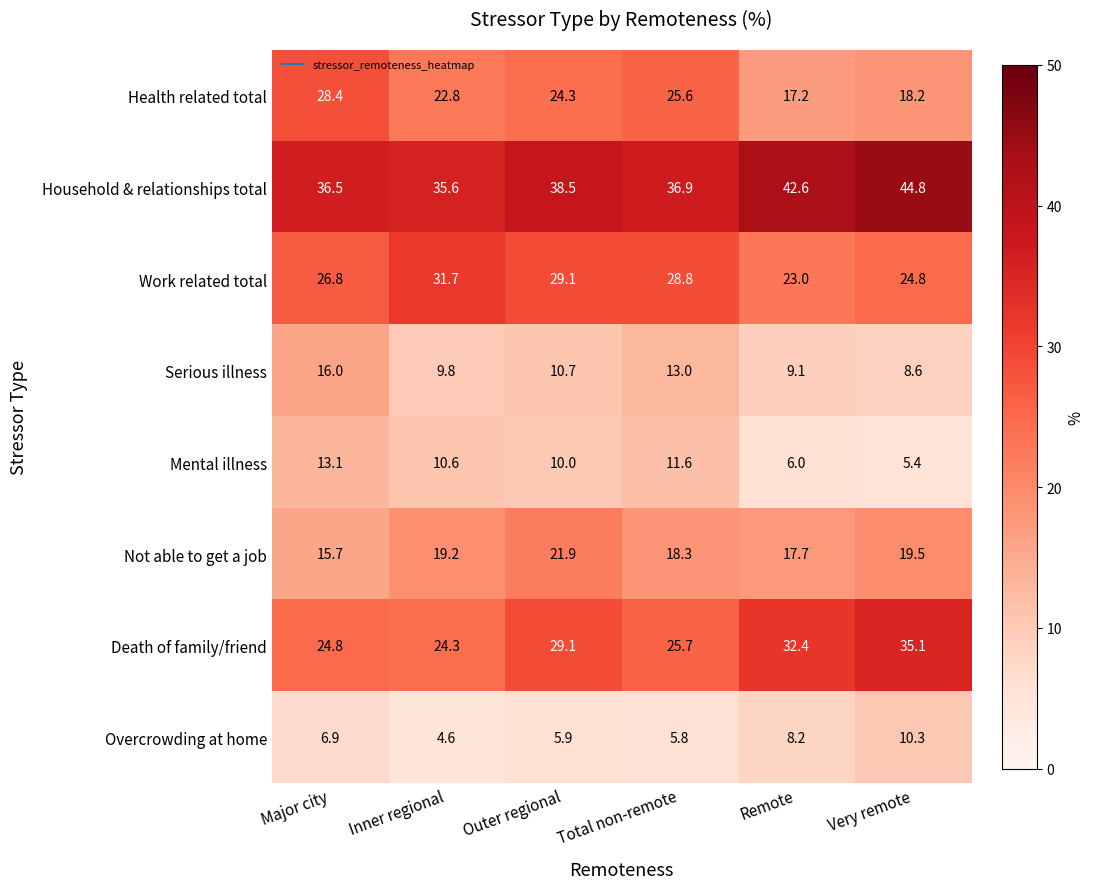

At which label does Serious illness reach its peak?

Major city